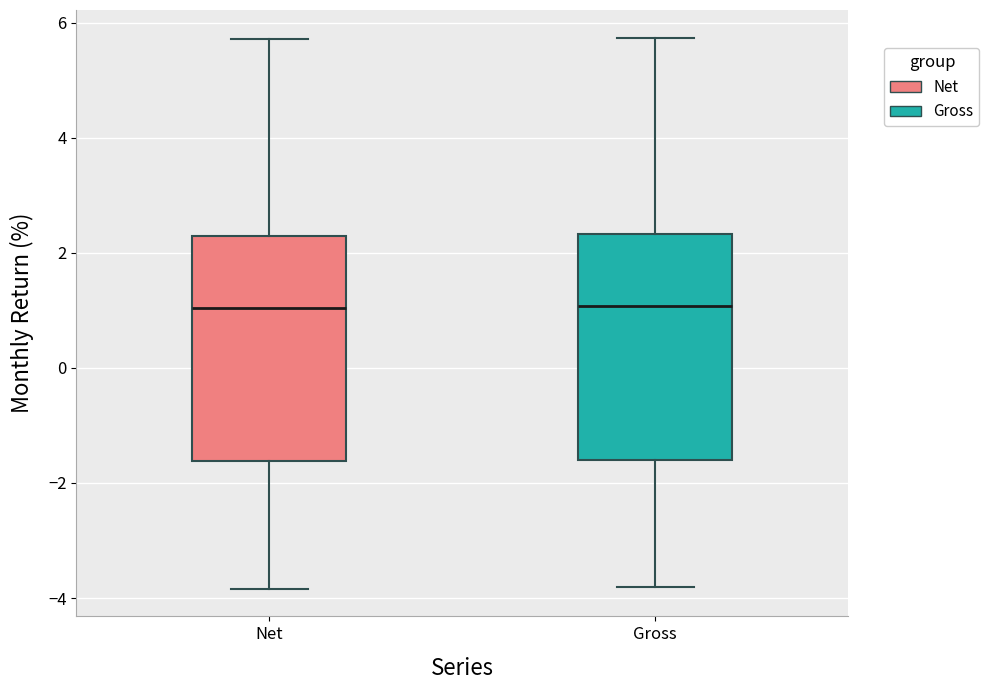

Where does the median line of the box for Net sit on the y-axis? The values are not printed on the chart, so give them approximately, as read against the axis.

1.0